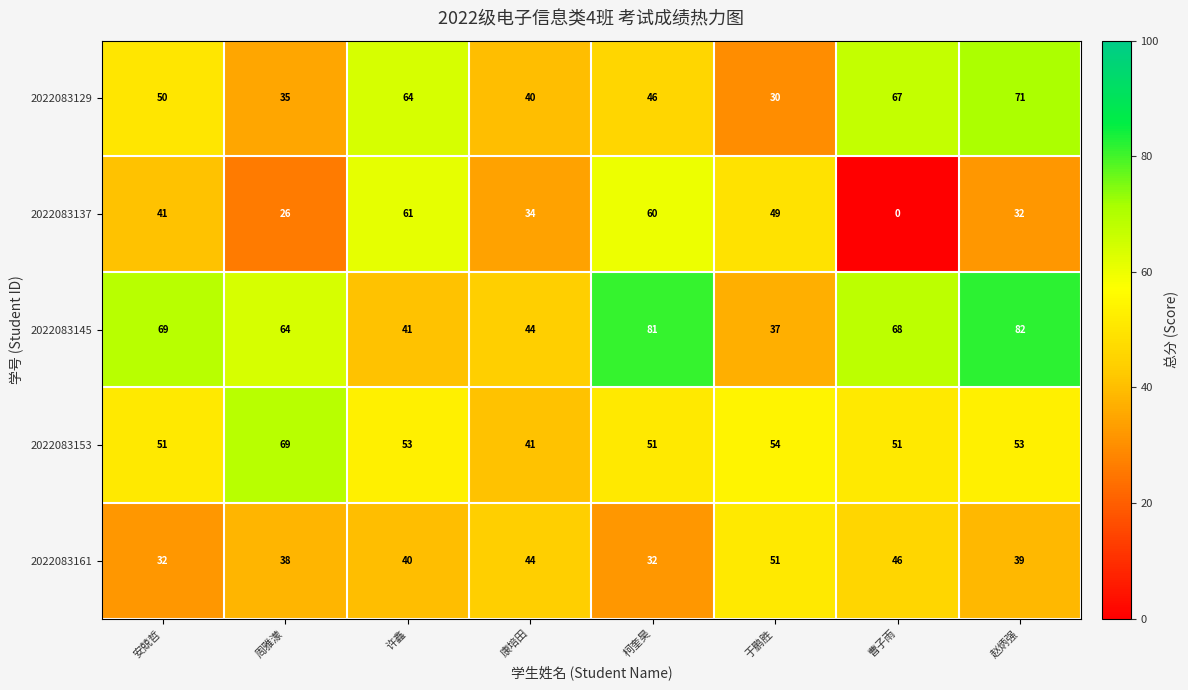

At which category does the chart reach its minimum across all series?

曹子雨